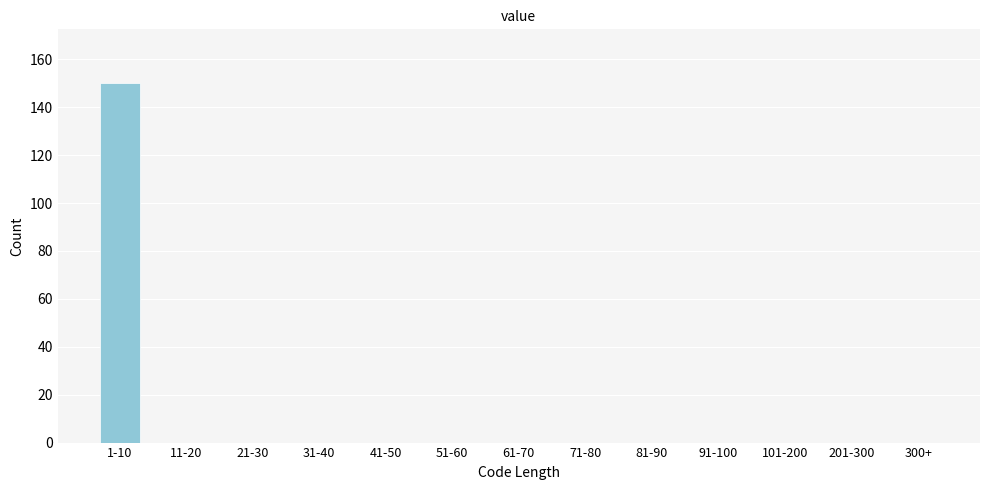

Reading left to right, what are all the values shown in this chart?

1-10=150	11-20=0	21-30=0	31-40=0	41-50=0	51-60=0	61-70=0	71-80=0	81-90=0	91-100=0	101-200=0	201-300=0	300+=0